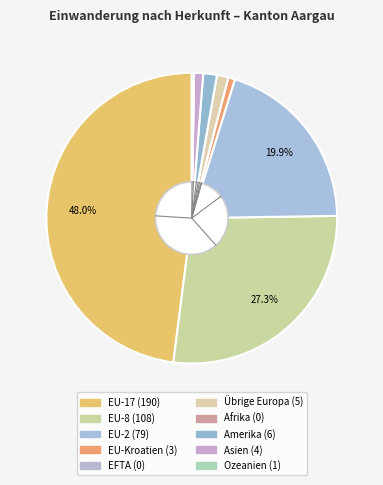

True or false: Afrika accounts for 0% of the total.

True